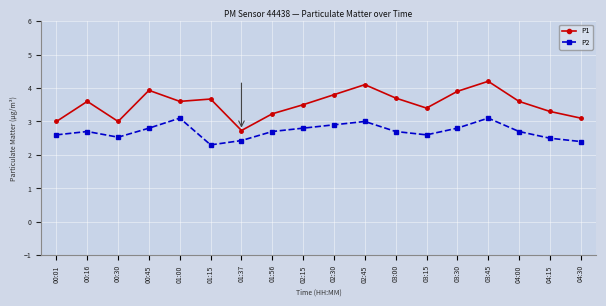

List the series in order of their peak value, lowest first.

P2, P1